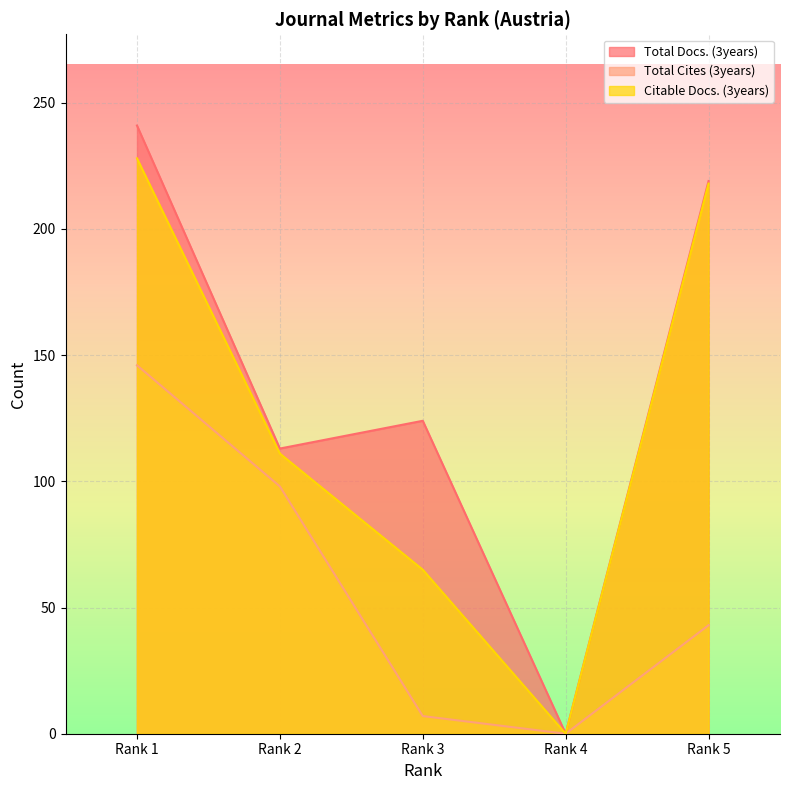

Reading left to right, transcribe all the data shown in this chart.

Total Docs. (3years): Rank 1=241	Rank 2=113	Rank 3=124	Rank 4=0	Rank 5=219
Total Cites (3years): Rank 1=146	Rank 2=98	Rank 3=7	Rank 4=0	Rank 5=43
Citable Docs. (3years): Rank 1=228	Rank 2=111	Rank 3=65	Rank 4=0	Rank 5=218